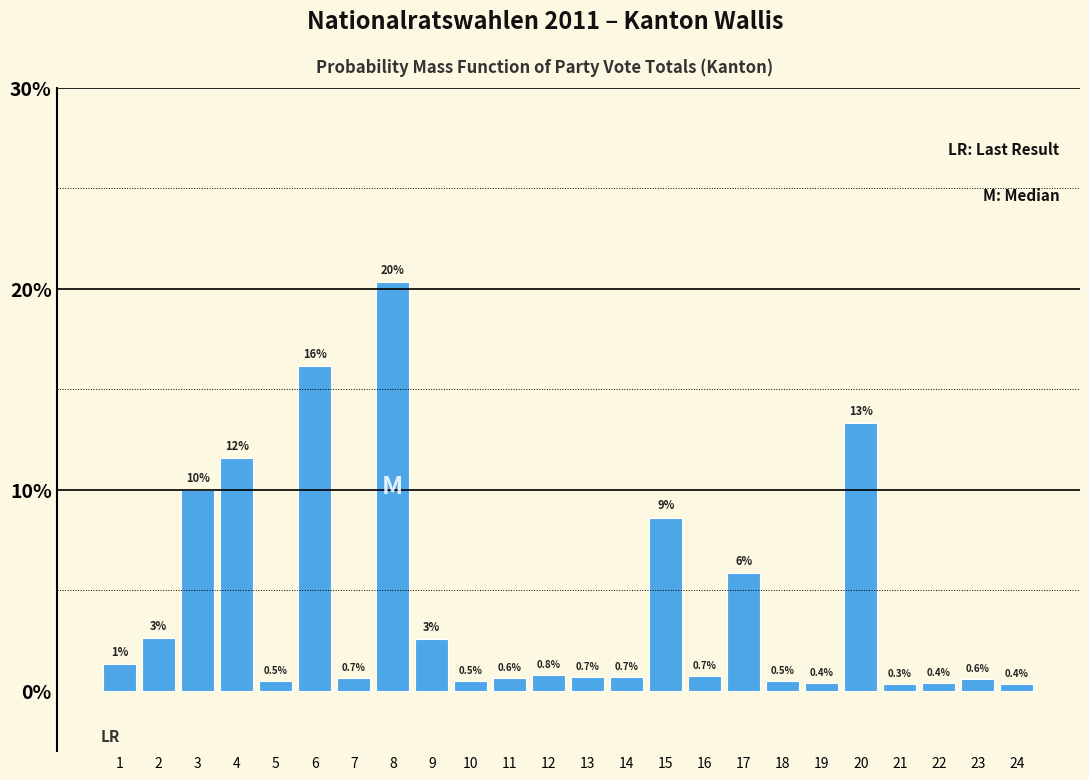

The value at 4 is 11.6. True or false?

True